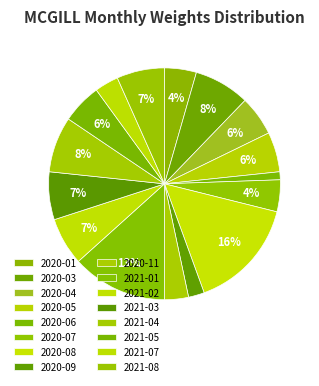

How many slices are in this pie chart?

16